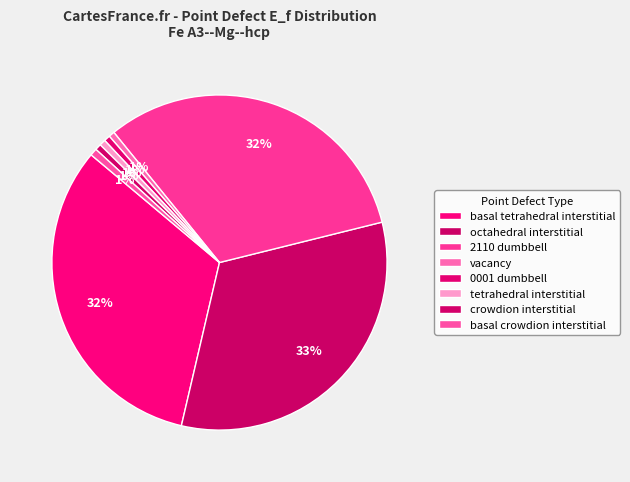

What is the change in value from tetrahedral interstitial to basal crowdion interstitial?

+0.3